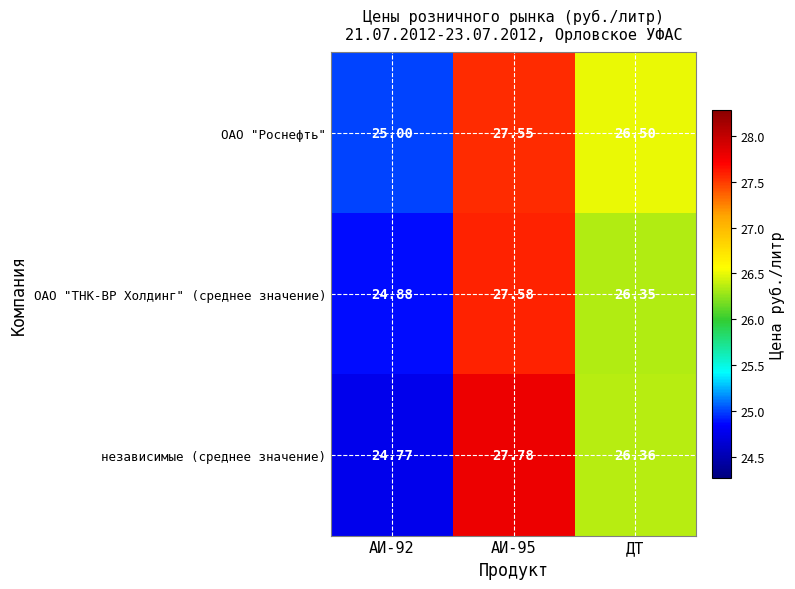

How many data points does each series have?

3